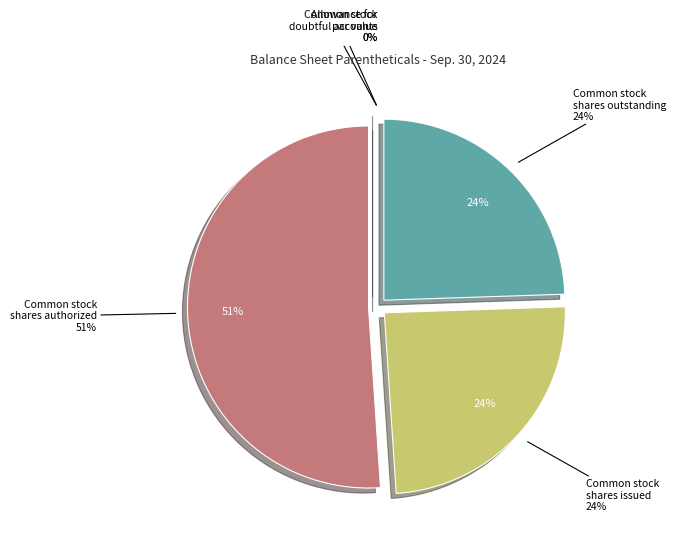

What is the majority slice?

Common stock shares authorized